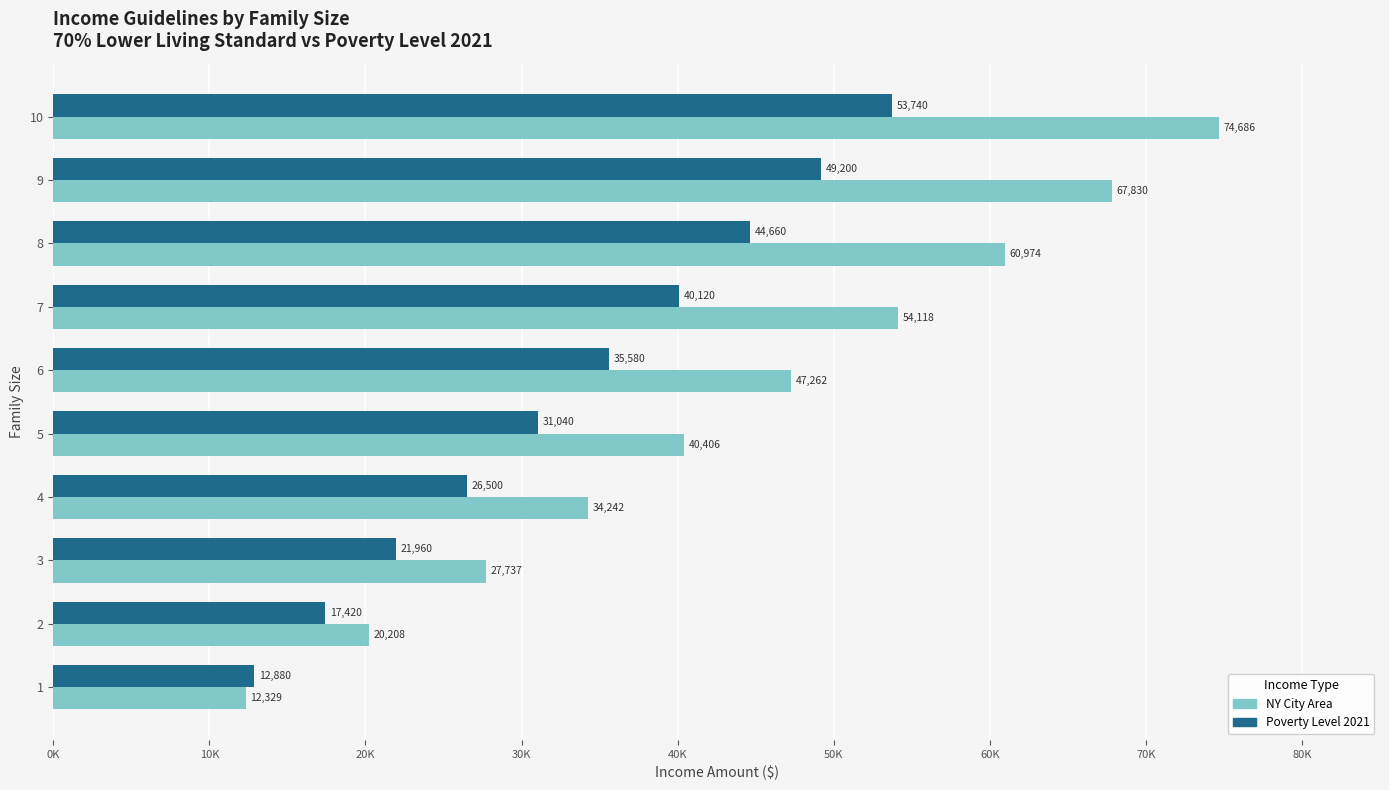

What are all the series names shown in the legend?

NY City Area, Poverty Level 2021